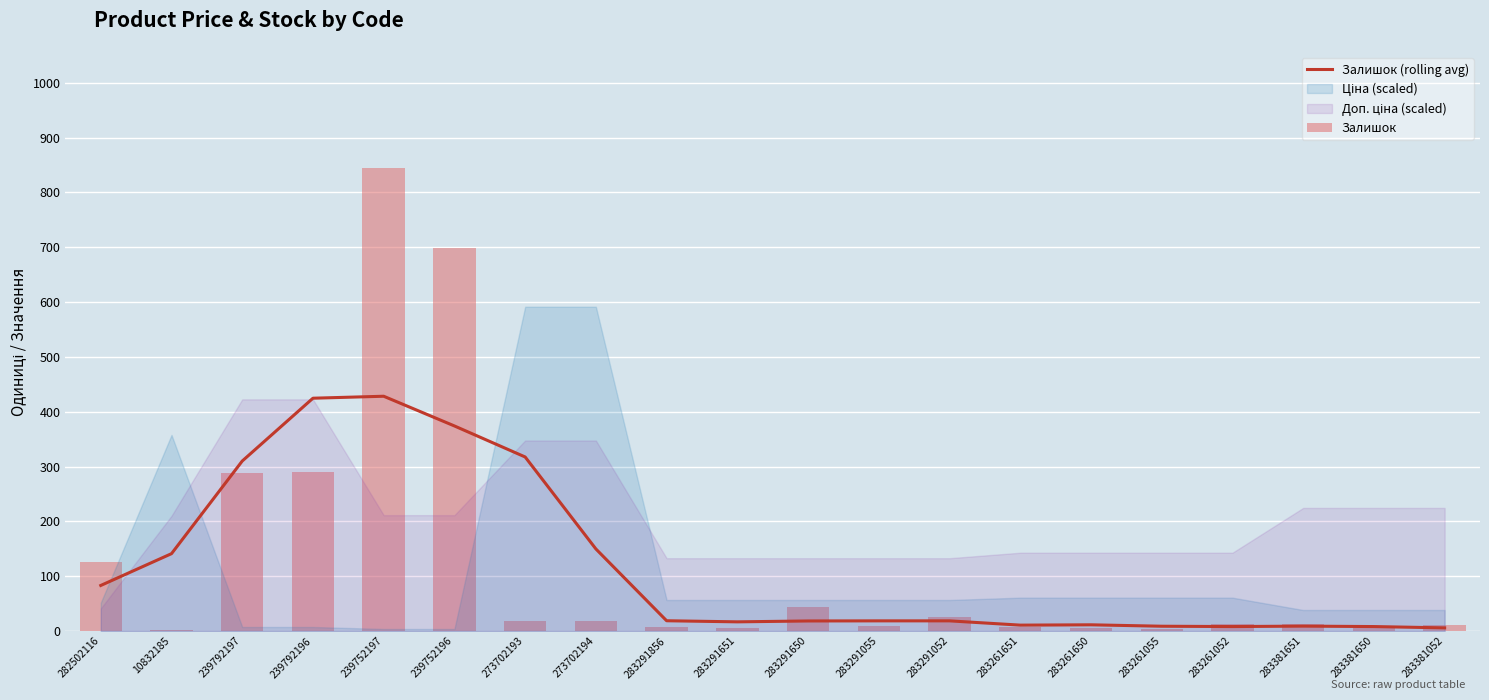

What is the smallest value displayed?

1.0